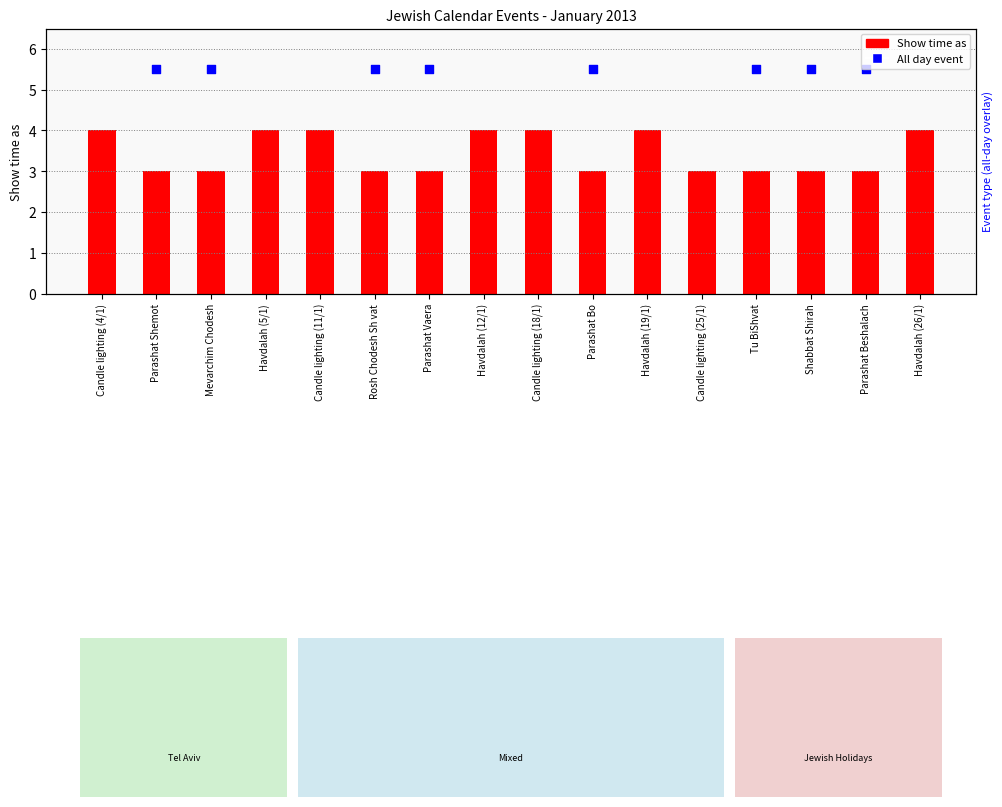

What is the change in value from Mevarchim Chodesh to Havdalah (19/1)?

+1